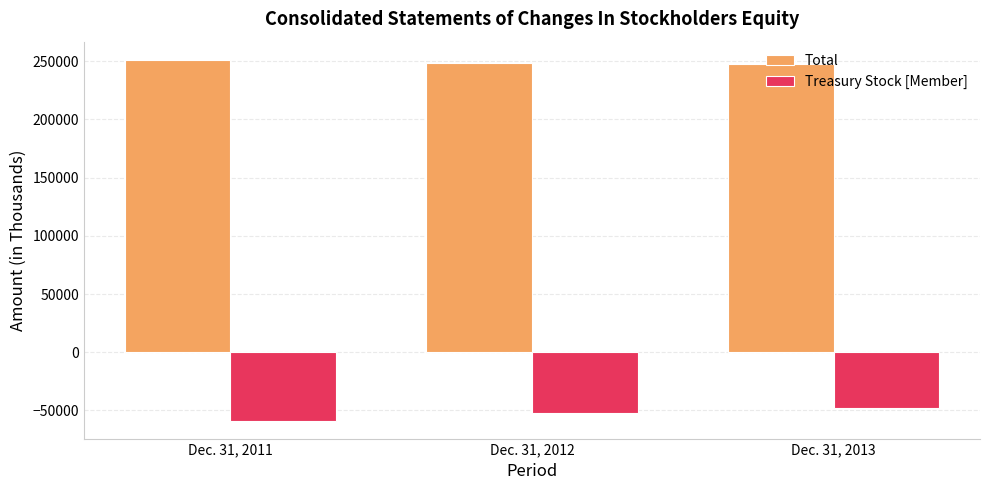

Rank the series at Dec. 31, 2012 from highest to lowest value.

Total, Treasury Stock [Member]